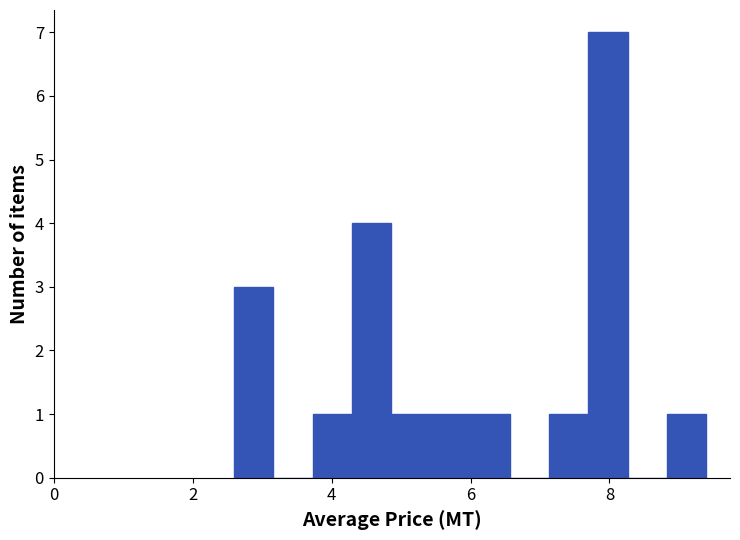

Around what value on the x-axis is the tallest bar? Give the approximate position of its centre, as read against the axis.

8.0